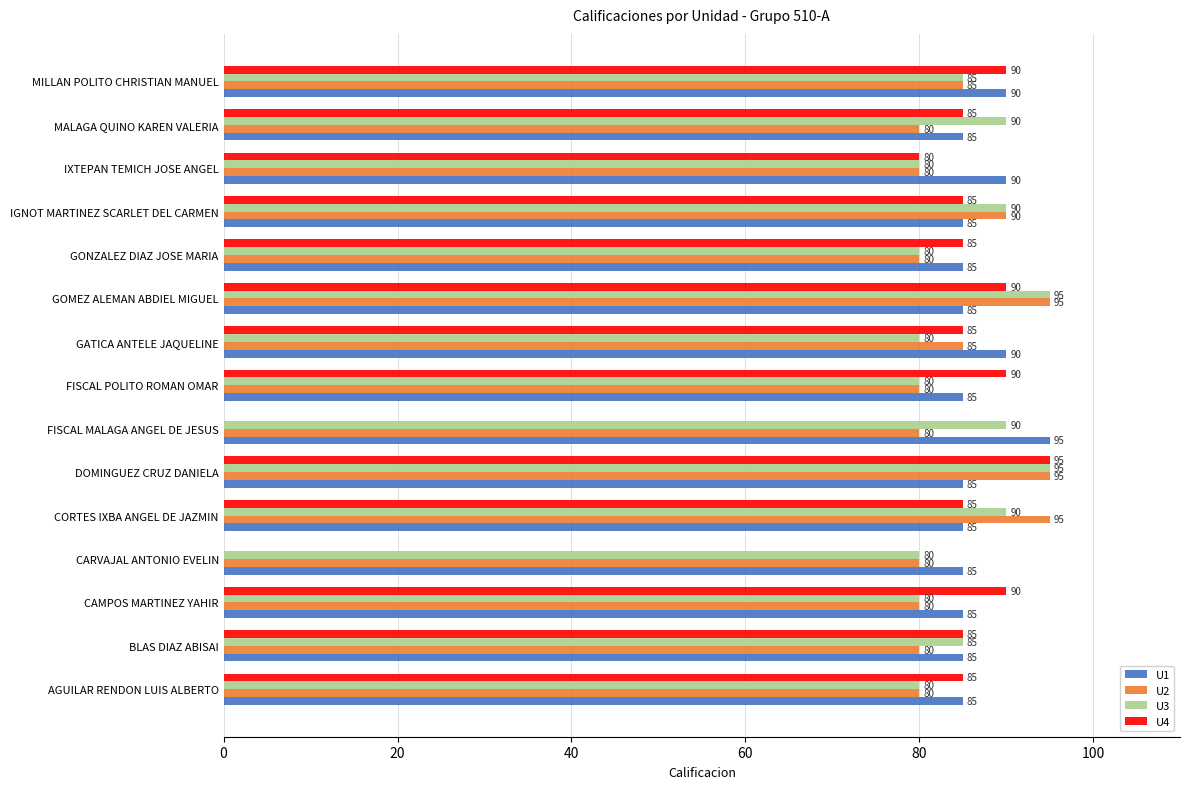

Which series has the largest total across all categories?

U1